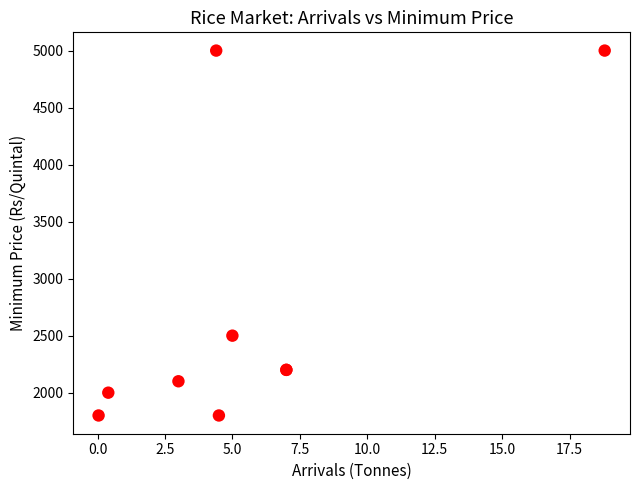

What Y value in the scatter plot is closest to 3400?

2500